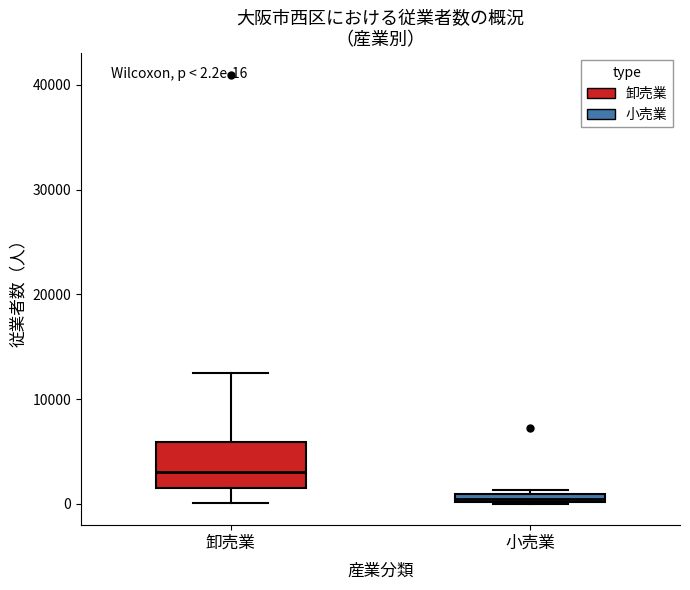

Which box's median line is the lowest?

小売業